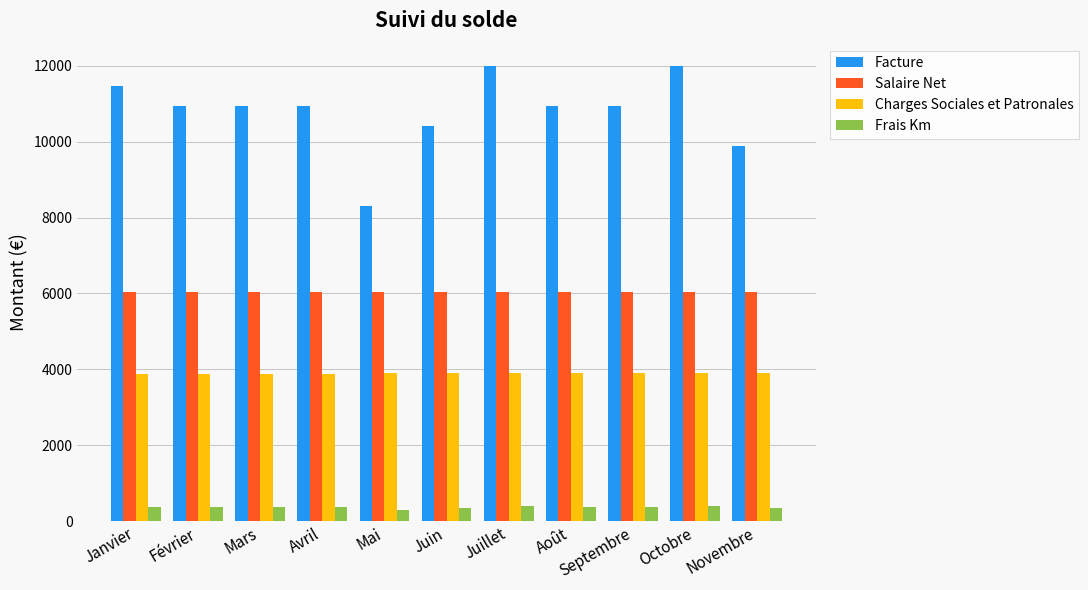

What is the greatest value displayed?

11986.2